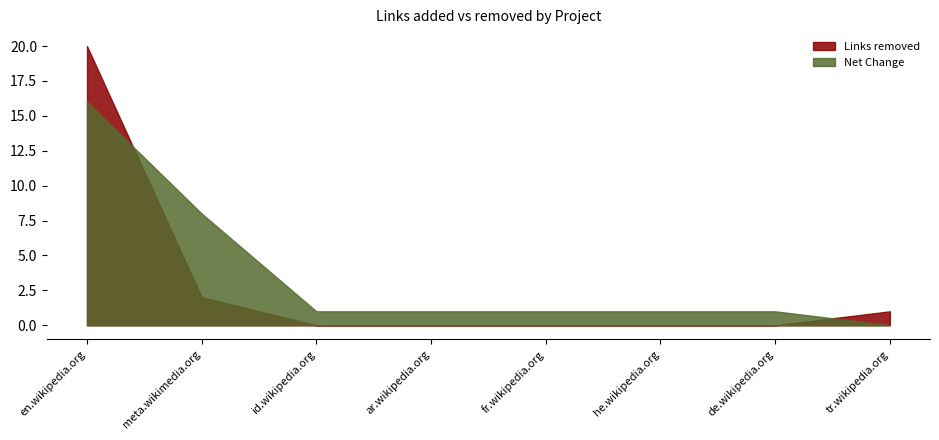

What are all the series names shown in the legend?

Links removed, Net Change